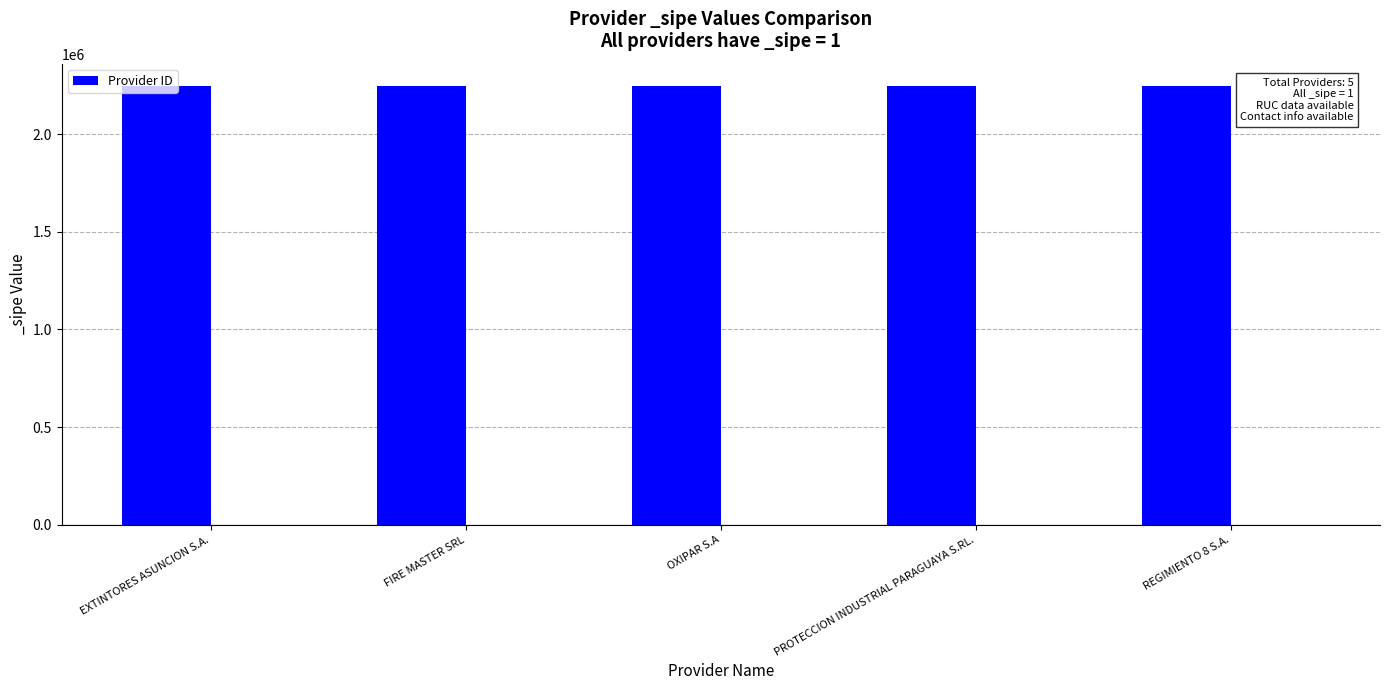

What is the label of the 1st bar from the left?

EXTINTORES ASUNCION S.A.